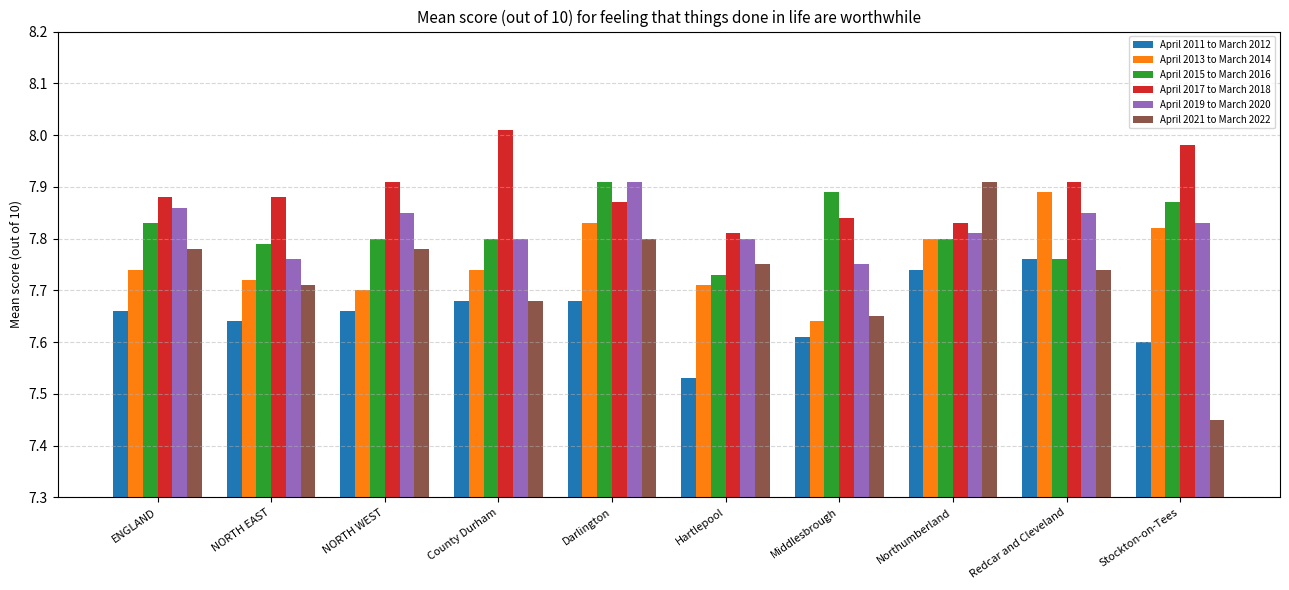

Does the chart contain any negative values?

No